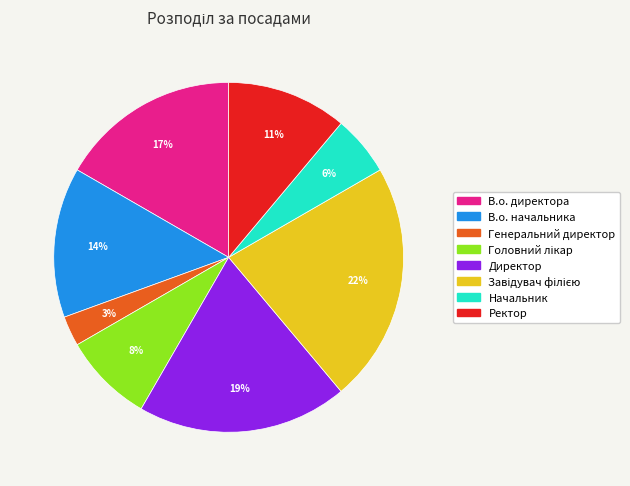

How many slices are in this pie chart?

8